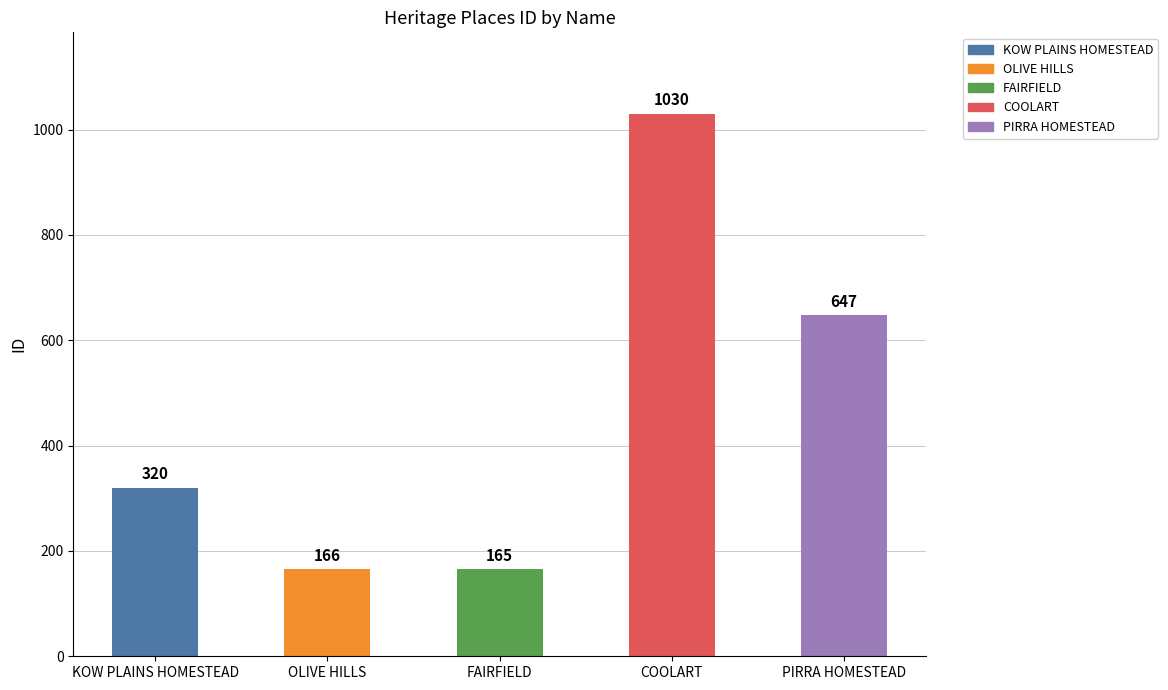

The chart shows a value of 85 at FAIRFIELD. True or false?

False